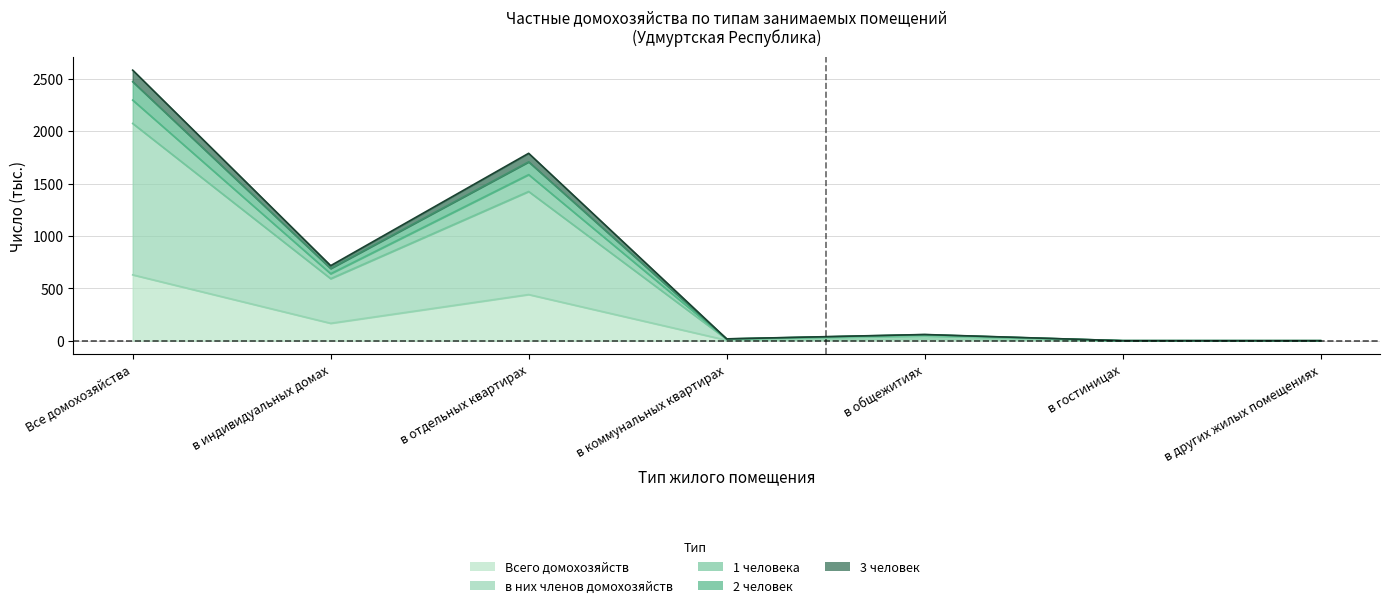

Which category has the highest value in the Всего домохозяйств series?

Все домохозяйства